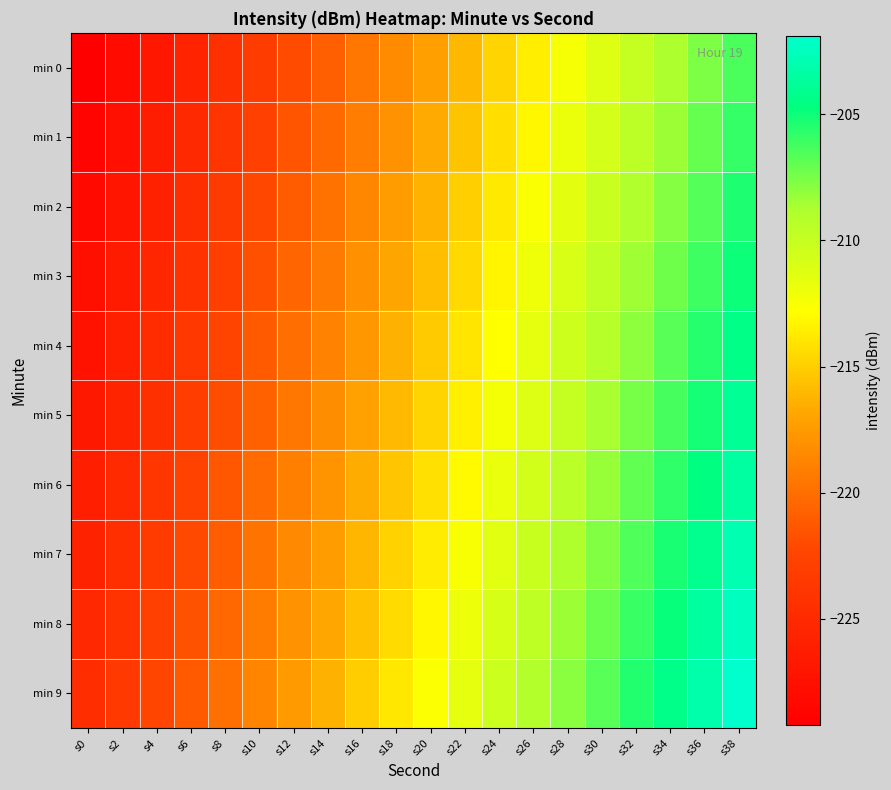

Which series has the widest spread of values?

min 0